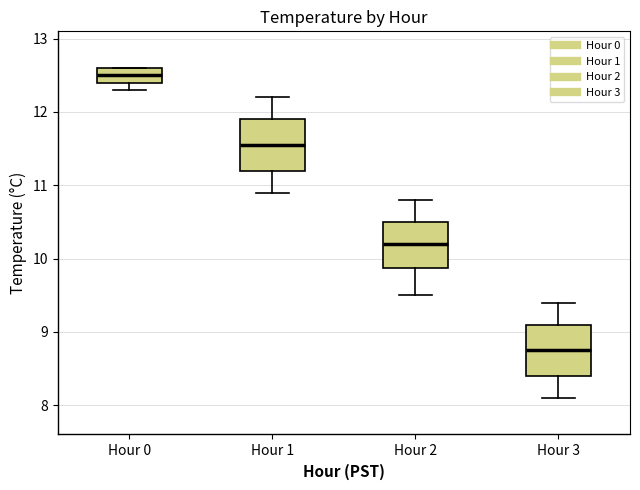

Where does the upper whisker of the box for Hour 1 end on the y-axis? The values are not printed on the chart, so give them approximately, as read against the axis.

12.2